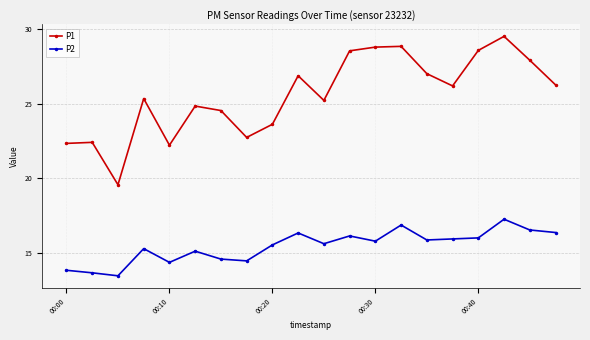

What is the highest value of the P1 series?

29.5